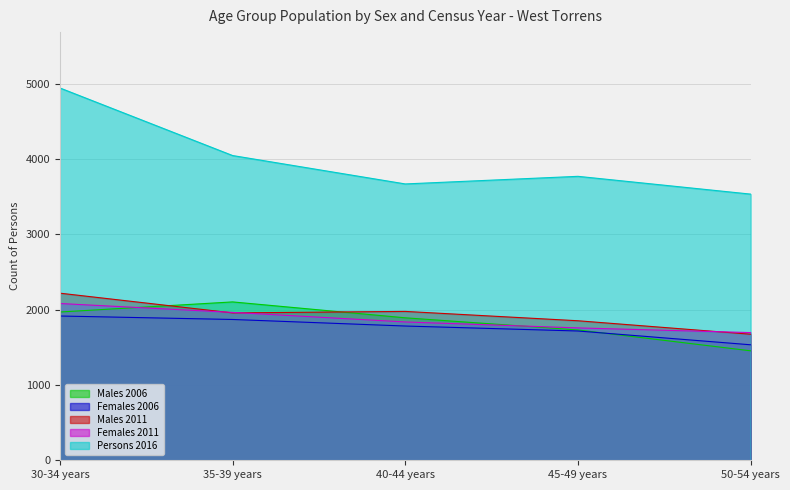

True or false: Persons 2016 and Males 2006 intersect in this chart.

False